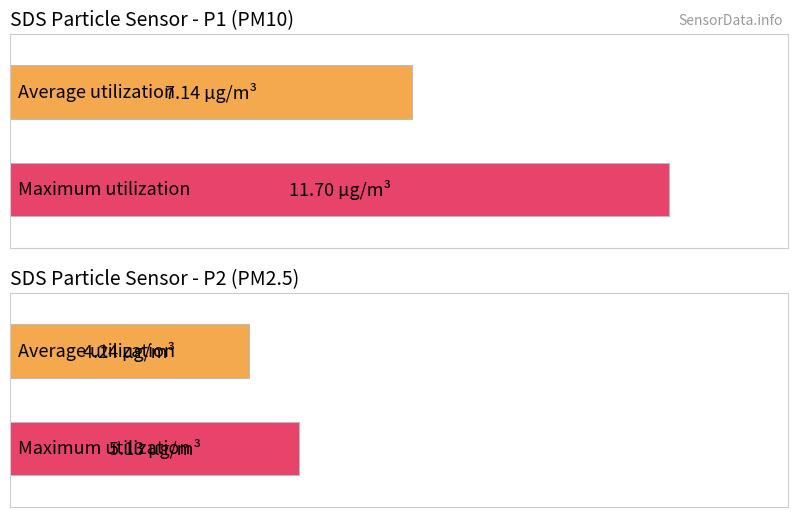

At which label does Maximum utilization reach its peak?

SDS_P1